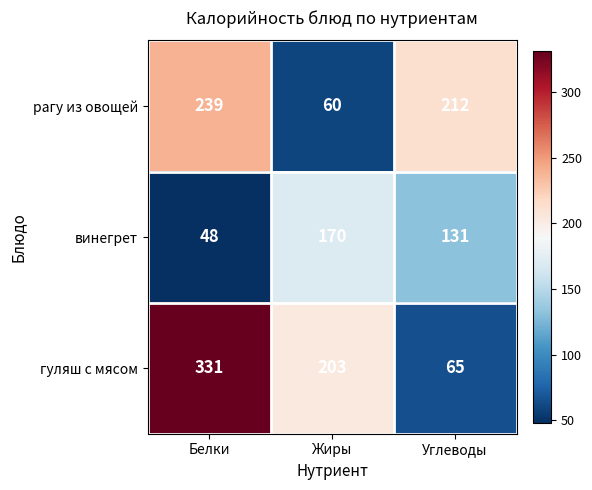

What is the difference between the highest and lowest values at Жиры?

143